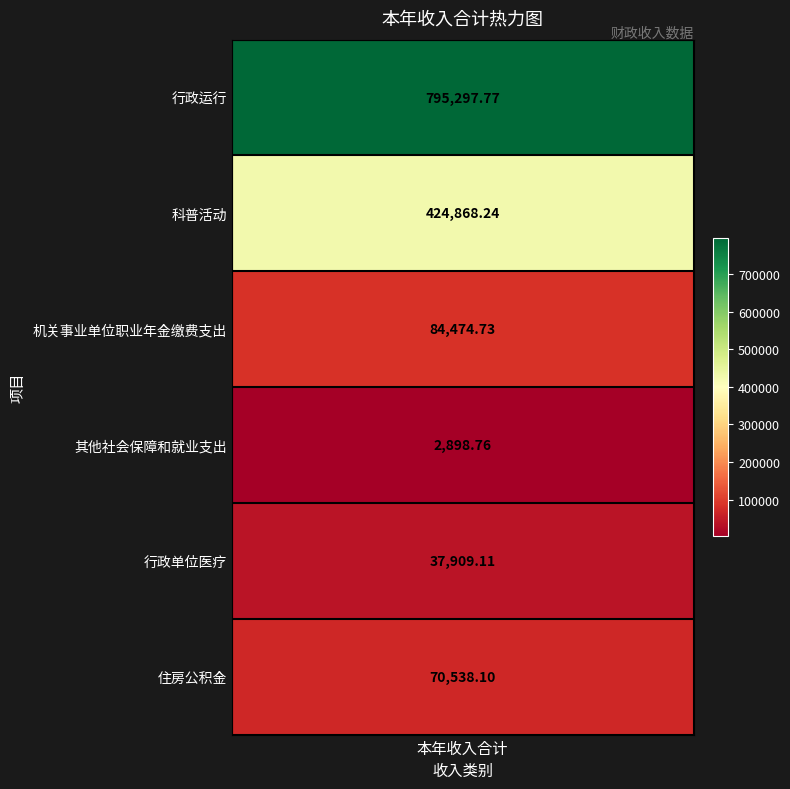

Rank the categories by value from lowest to highest.

其他社会保障和就业支出, 行政单位医疗, 住房公积金, 机关事业单位职业年金缴费支出, 科普活动, 行政运行